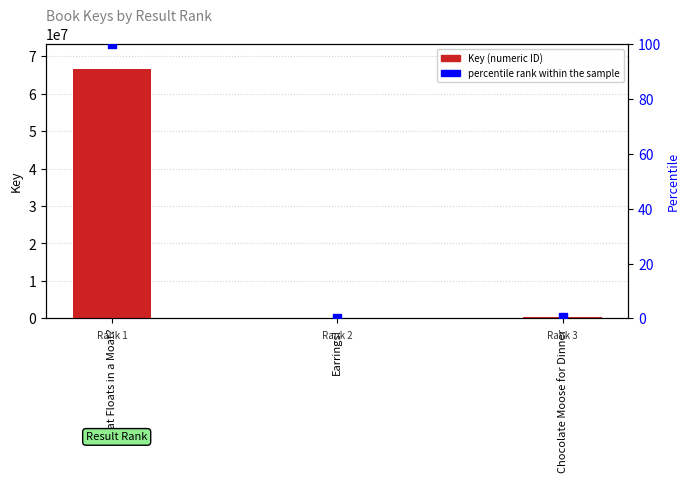

At which category is the sum across all series the highest?

What Floats in a Moat?